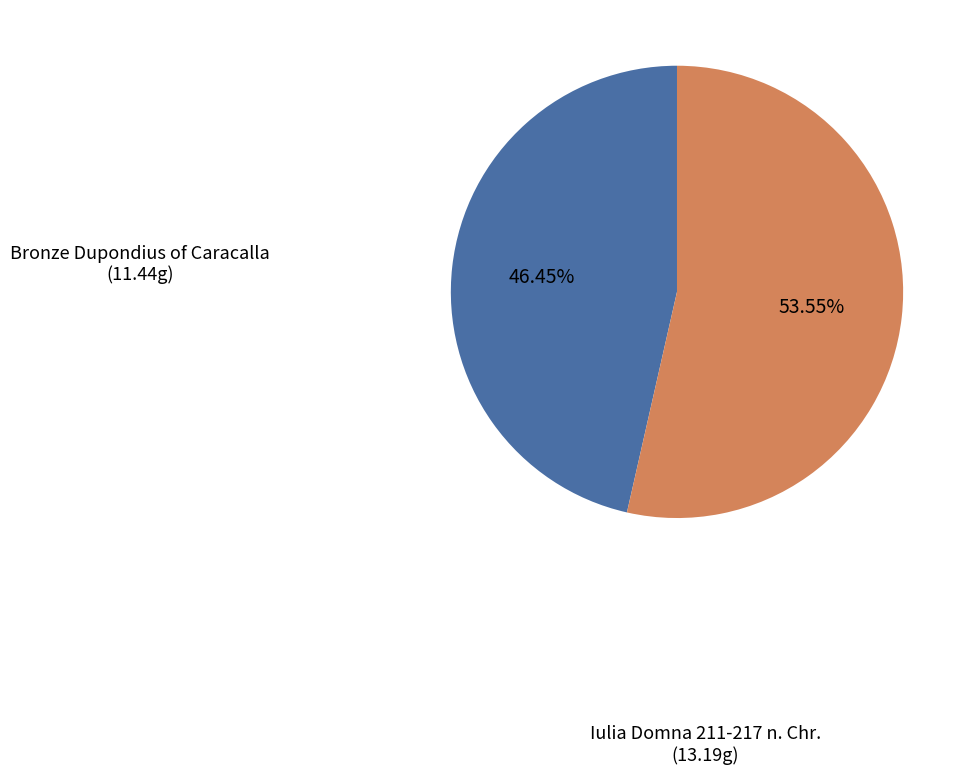

True or false: Bronze Dupondius of Caracalla accounts for 57% of the total.

False